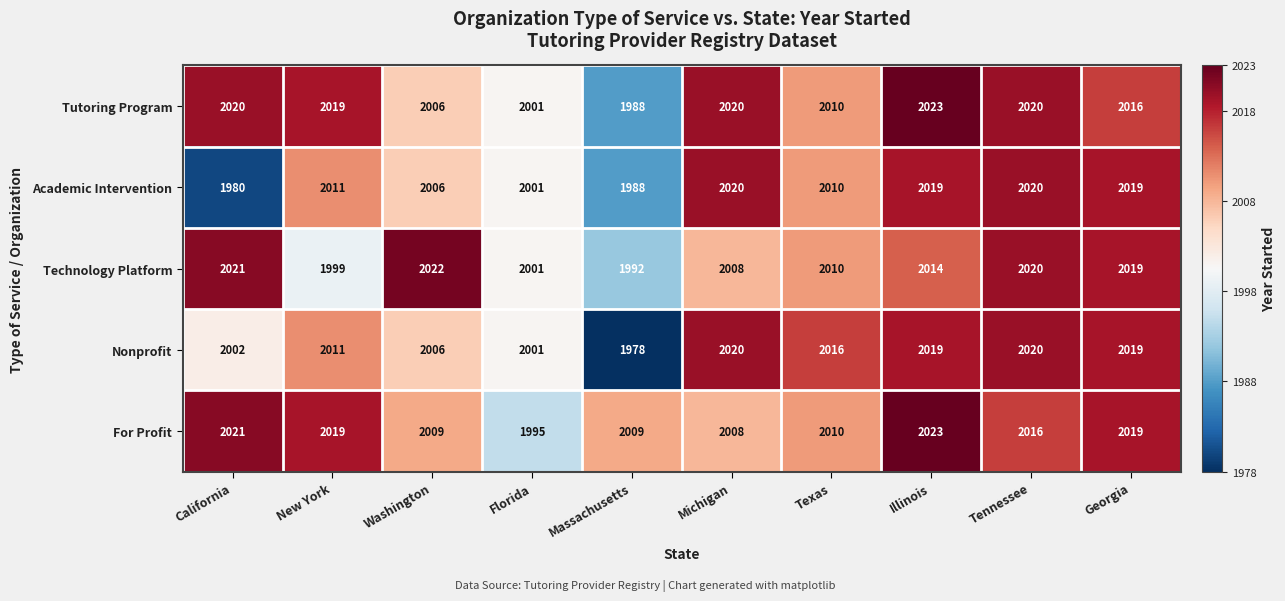

What is the maximum value shown in the chart?

2023